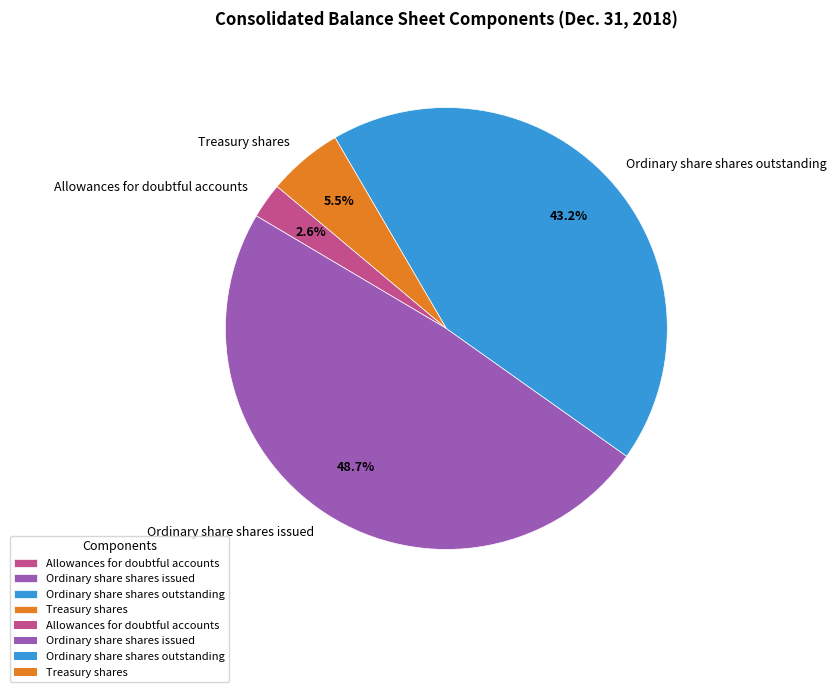

Is it true that Ordinary share shares outstanding is 35% of the pie?

False